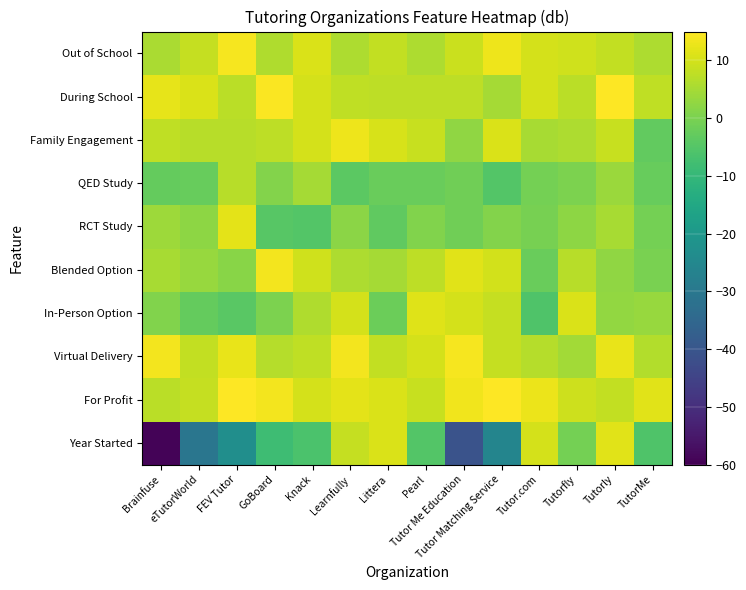

Reading left to right, list all the values displayed in this chart.

Year Started: Brainfuse=-59.2	eTutorWorld=-30.6	FEV Tutor=-22.8	GoBoard=-8.3	Knack=-6.2	Learnfully=8.5	Littera=10.7	Pearl=-5.0	Tutor Me Education=-40.7	Tutor Matching Service=-25.8	Tutor.com=10.1	Tutorfly=-0.7	Tutorly=11.6	TutorMe=-5.7
For Profit: Brainfuse=7.2	eTutorWorld=8.4	FEV Tutor=15.7	GoBoard=13.7	Knack=10.3	Learnfully=12.0	Littera=10.8	Pearl=8.6	Tutor Me Education=13.5	Tutor Matching Service=15.9	Tutor.com=12.9	Tutorfly=9.4	Tutorly=8.3	TutorMe=11.7
Virtual Delivery: Brainfuse=13.7	eTutorWorld=8.1	FEV Tutor=12.6	GoBoard=6.7	Knack=7.8	Learnfully=13.5	Littera=8.0	Pearl=10.1	Tutor Me Education=14.0	Tutor Matching Service=8.3	Tutor.com=6.7	Tutorfly=4.6	Tutorly=12.5	TutorMe=6.4
In-Person Option: Brainfuse=0.7	eTutorWorld=-2.8	FEV Tutor=-4.1	GoBoard=0.2	Knack=6.2	Learnfully=10.2	Littera=-1.7	Pearl=11.3	Tutor Me Education=10.0	Tutor Matching Service=8.3	Tutor.com=-5.6	Tutorfly=10.8	Tutorly=2.8	TutorMe=3.3
Blended Option: Brainfuse=5.2	eTutorWorld=3.3	FEV Tutor=1.7	GoBoard=13.8	Knack=9.6	Learnfully=5.9	Littera=5.0	Pearl=7.4	Tutor Me Education=11.6	Tutor Matching Service=9.9	Tutor.com=-2.1	Tutorfly=7.0	Tutorly=2.5	TutorMe=0.0
RCT Study: Brainfuse=3.9	eTutorWorld=2.4	FEV Tutor=11.8	GoBoard=-4.4	Knack=-5.1	Learnfully=2.1	Littera=-3.4	Pearl=0.8	Tutor Me Education=-1.2	Tutor Matching Service=1.2	Tutor.com=-0.3	Tutorfly=2.4	Tutorly=5.3	TutorMe=-0.8
QED Study: Brainfuse=-2.6	eTutorWorld=-2.6	FEV Tutor=6.9	GoBoard=1.0	Knack=4.8	Learnfully=-4.0	Littera=-2.2	Pearl=-2.2	Tutor Me Education=-1.4	Tutor Matching Service=-5.1	Tutor.com=-0.7	Tutorfly=0.3	Tutorly=3.7	TutorMe=-2.3
Family Engagement: Brainfuse=7.7	eTutorWorld=7.0	FEV Tutor=6.9	GoBoard=7.5	Knack=10.3	Learnfully=13.0	Littera=10.5	Pearl=8.7	Tutor Me Education=2.6	Tutor Matching Service=10.9	Tutor.com=5.1	Tutorfly=5.8	Tutorly=8.7	TutorMe=-3.1
During School: Brainfuse=12.2	eTutorWorld=10.8	FEV Tutor=7.2	GoBoard=14.6	Knack=10.1	Learnfully=7.7	Littera=7.7	Pearl=7.6	Tutor Me Education=7.6	Tutor Matching Service=4.8	Tutor.com=10.1	Tutorfly=7.1	Tutorly=15.6	TutorMe=7.7
Out of School: Brainfuse=5.4	eTutorWorld=8.5	FEV Tutor=14.1	GoBoard=6.1	Knack=10.8	Learnfully=5.7	Littera=8.3	Pearl=5.8	Tutor Me Education=9.1	Tutor Matching Service=13.2	Tutor.com=10.3	Tutorfly=9.4	Tutorly=8.0	TutorMe=5.9